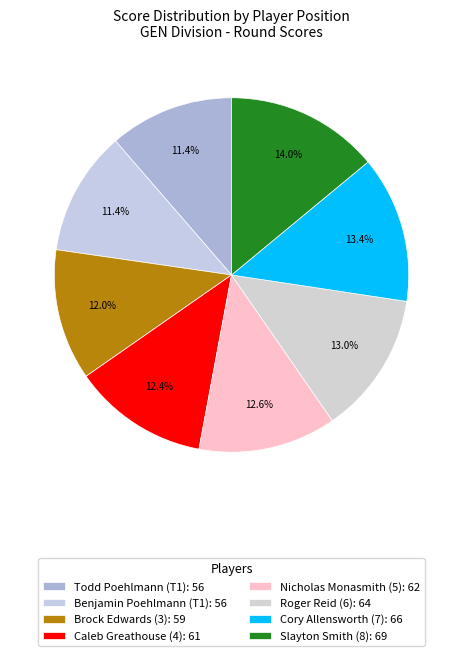

Count the number of slices in the pie.

8